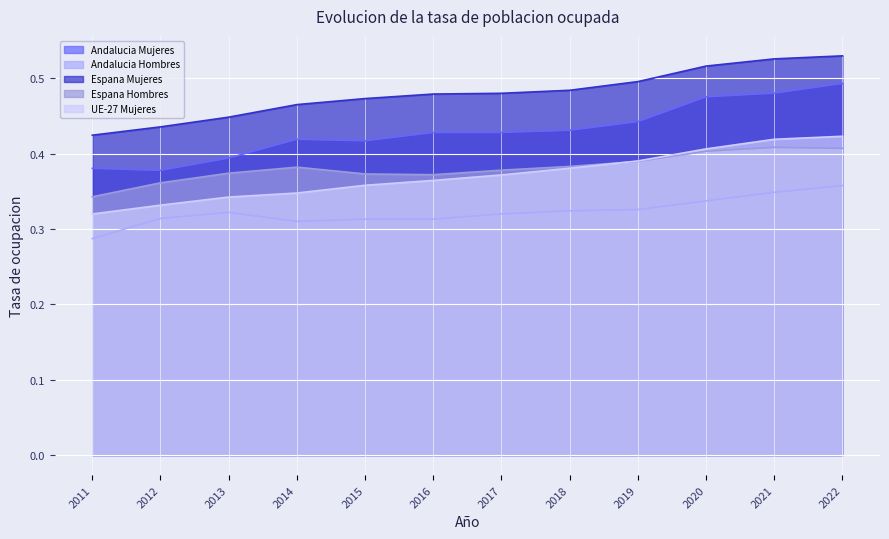

How many distinct data groups are displayed?

5